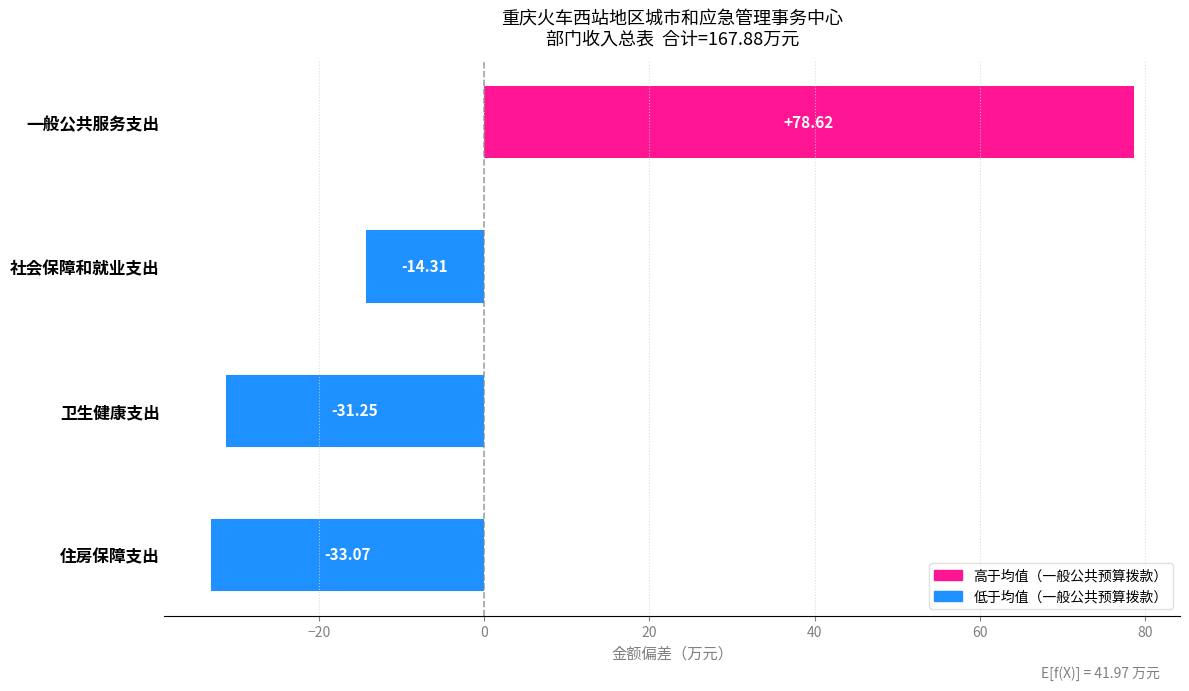

Where is the data nearest to the value 22?

社会保障和就业支出